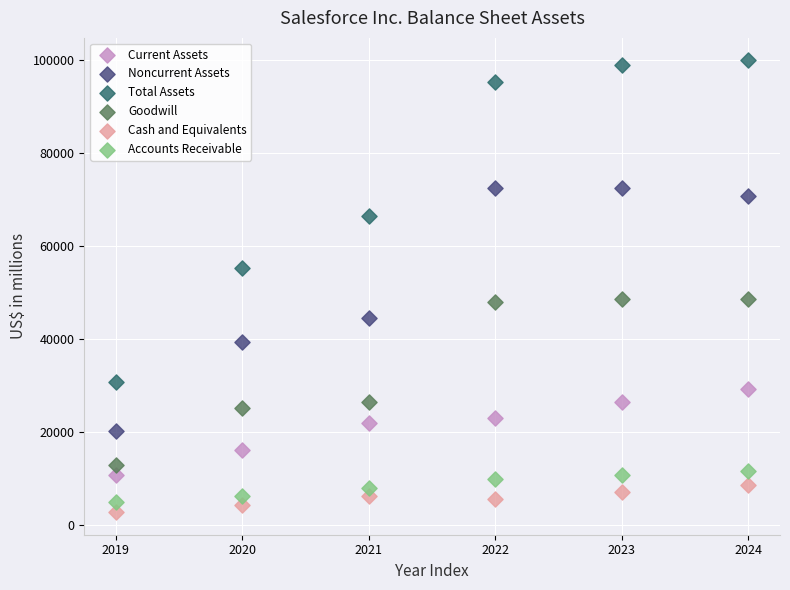

Across all data points, what is the range of Y values (max minus min)?

97154